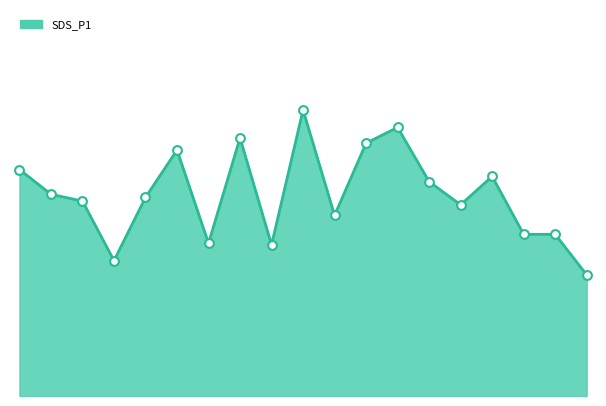

Is this an area chart (filled region under the line)?

Yes